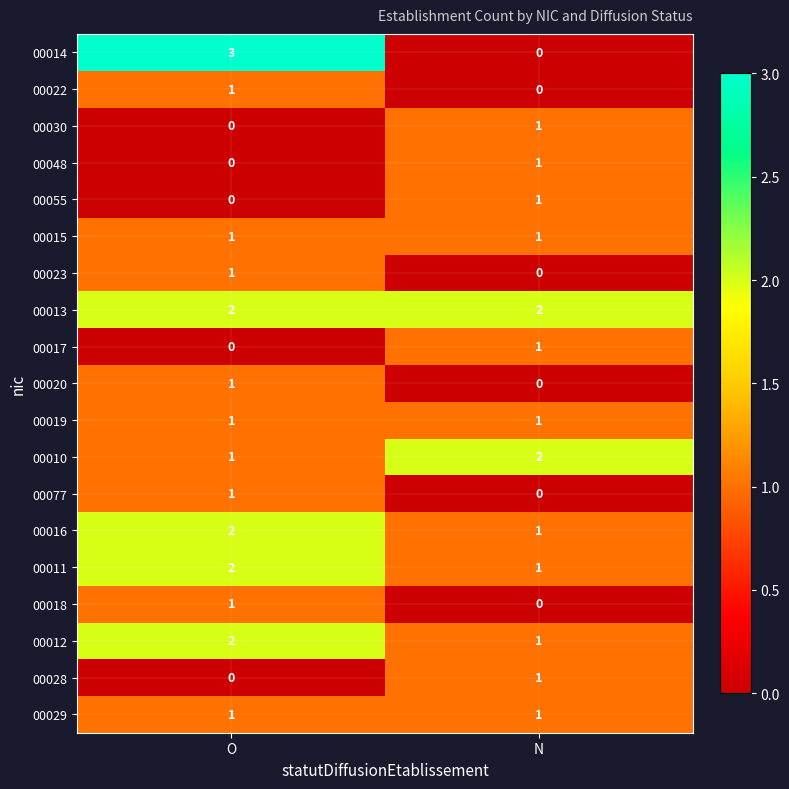

Which series has the largest range (max minus min)?

00014